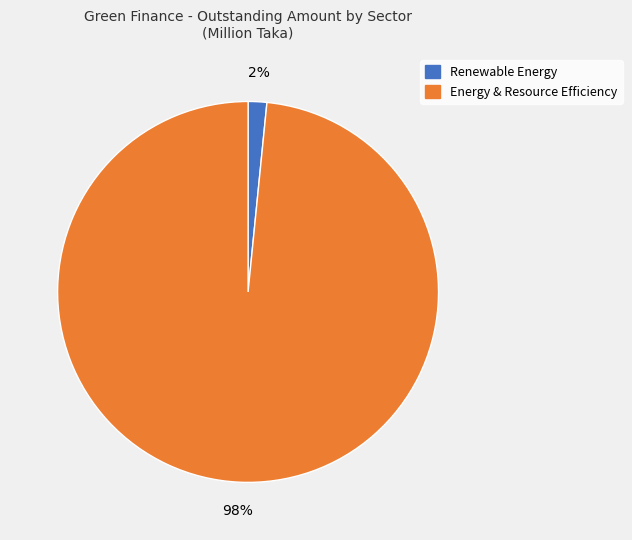

Which category accounts for the majority?

Energy & Resource Efficiency